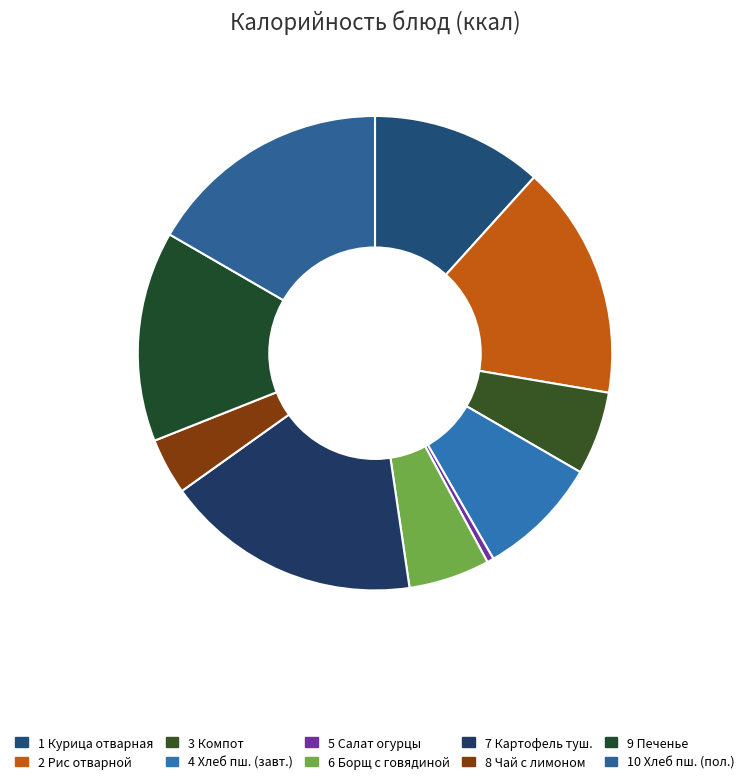

Is there a majority slice in this chart?

No